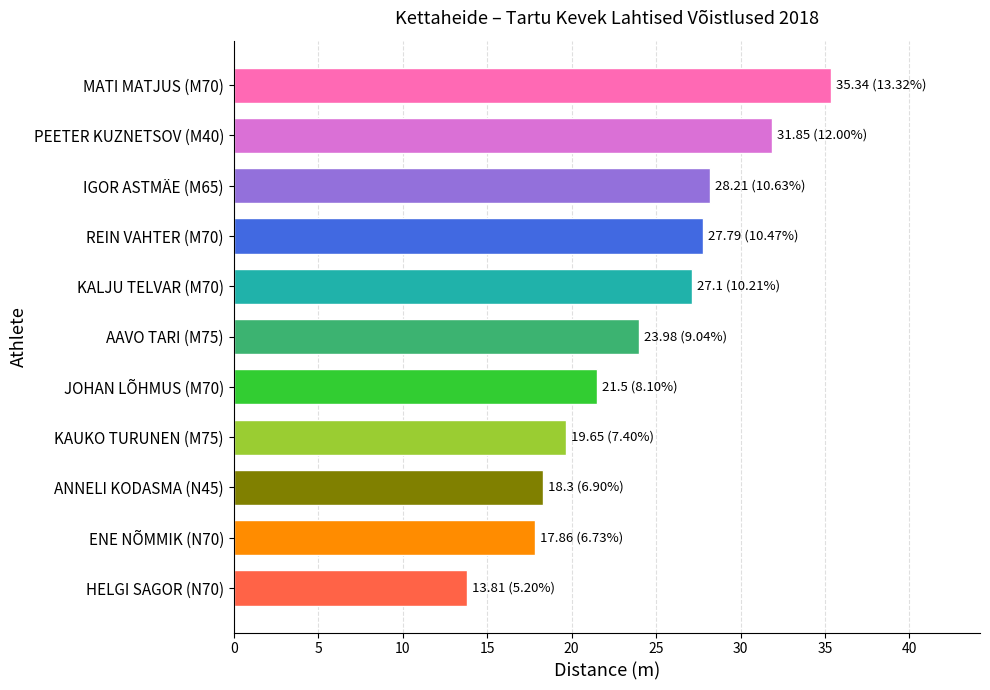

What position from the bottom is ANNELI KODASMA (N45)?

3